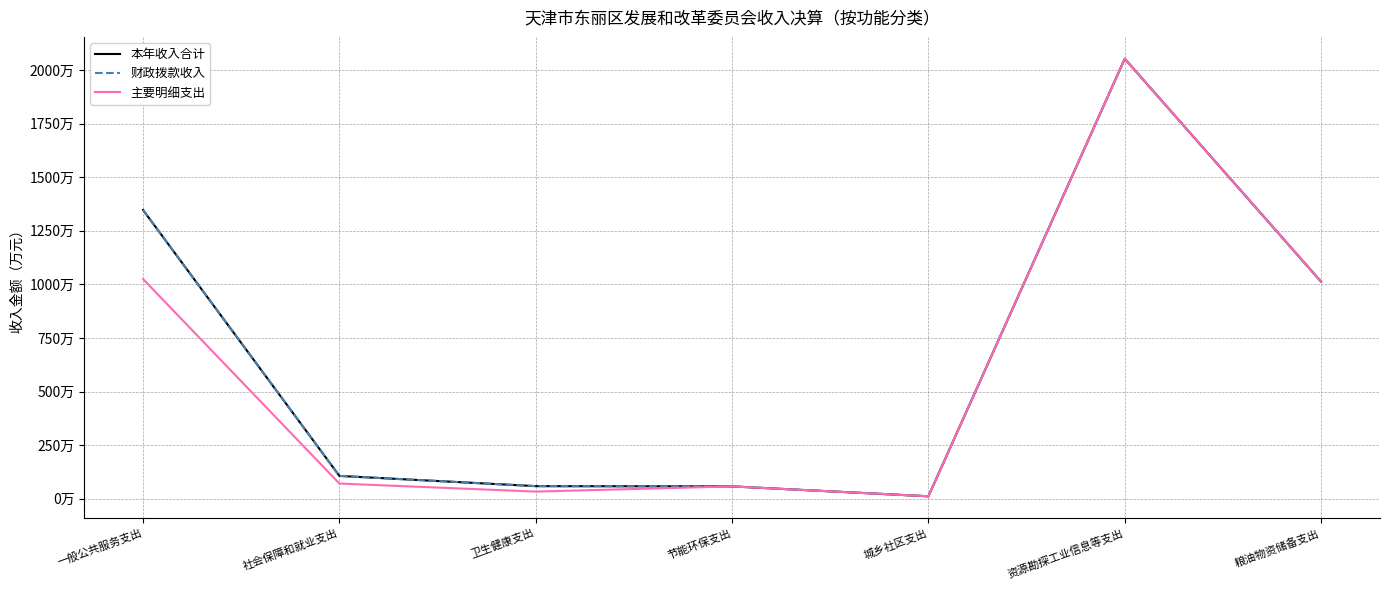

Does the chart have visible grid lines?

Yes